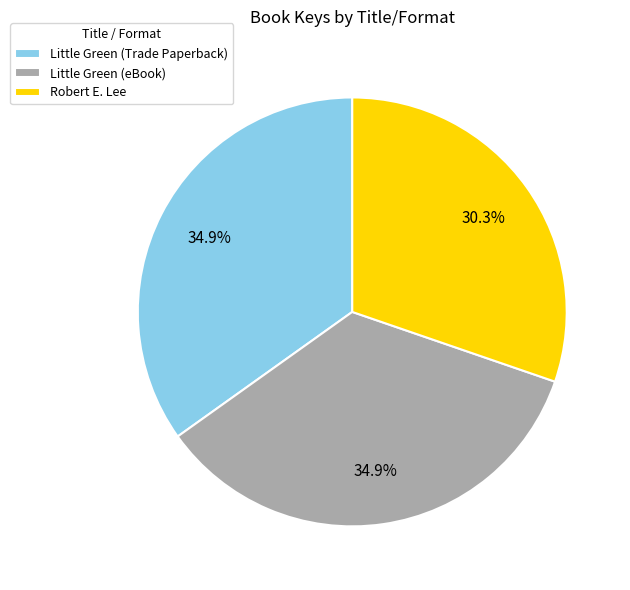

Does Little Green (Trade Paperback) account for over 50% of the chart?

No